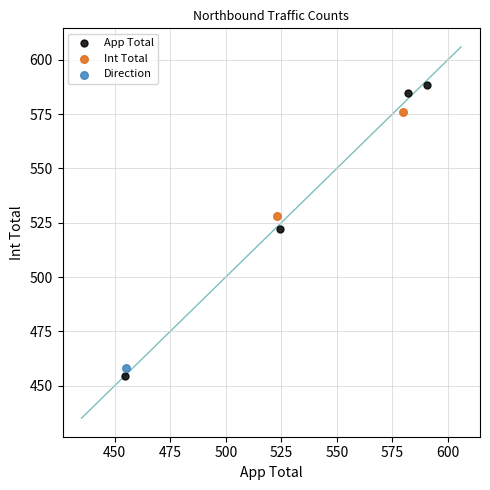

What are all the series names shown in the legend?

App Total, Int Total, Direction